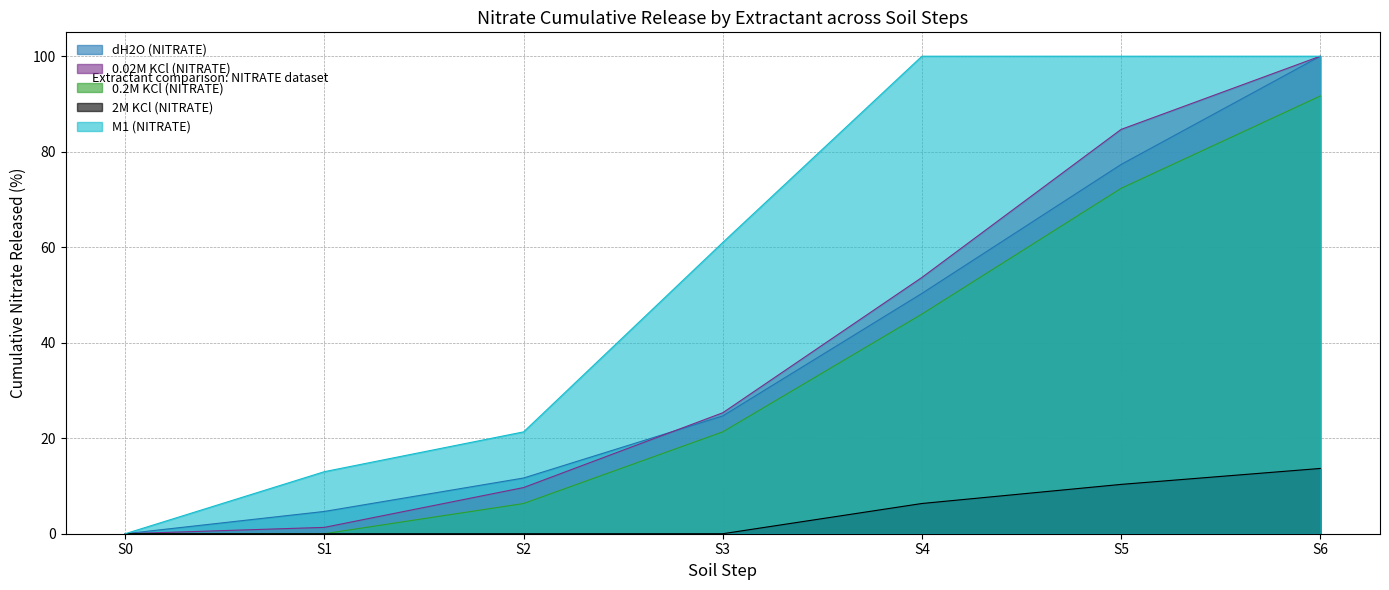

Reading left to right, extract all data points from this chart.

dH2O (NITRATE): 0.0	4.7	11.7	24.7	50.3	77.3	100.0
0.02M KCl (NITRATE): 0.0	1.3	9.7	25.3	53.7	84.7	100.0
0.2M KCl (NITRATE): 0.0	0.0	6.3	21.3	46.0	72.3	91.7
2M KCl (NITRATE): 0.0	0.0	0.0	0.0	6.3	10.3	13.7
M1 (NITRATE): 0.0	13.0	21.3	61.0	100.0	100.0	100.0